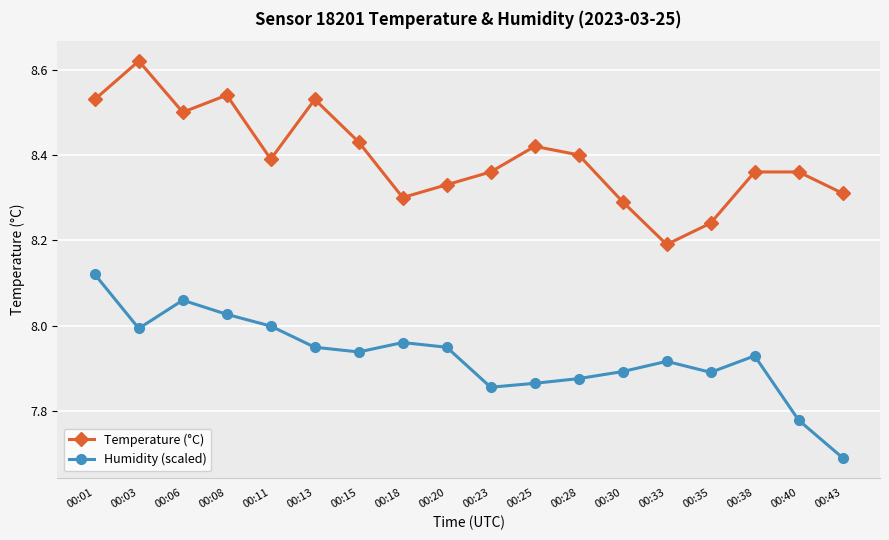

Where is the first local minimum for Temperature (°C)?

00:06